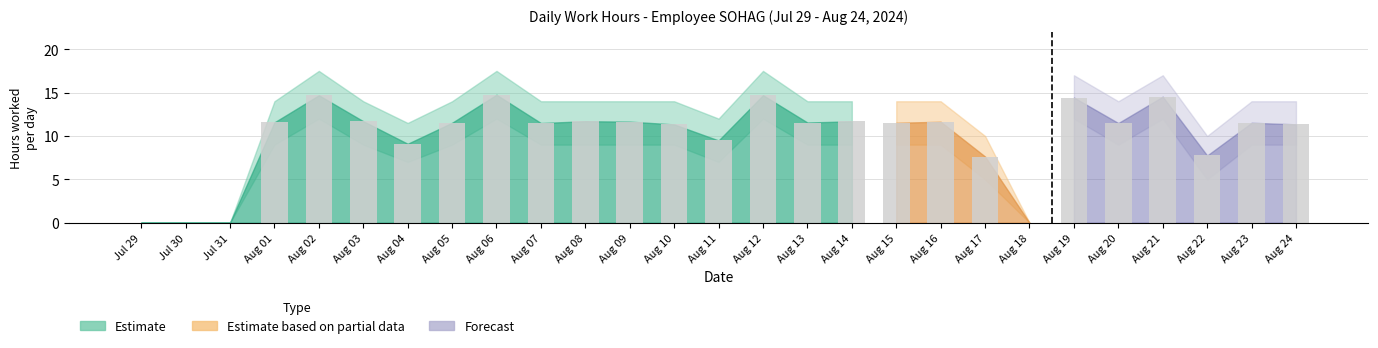

What is the difference between the maximum and minimum values in the Low_lower series?

12.0